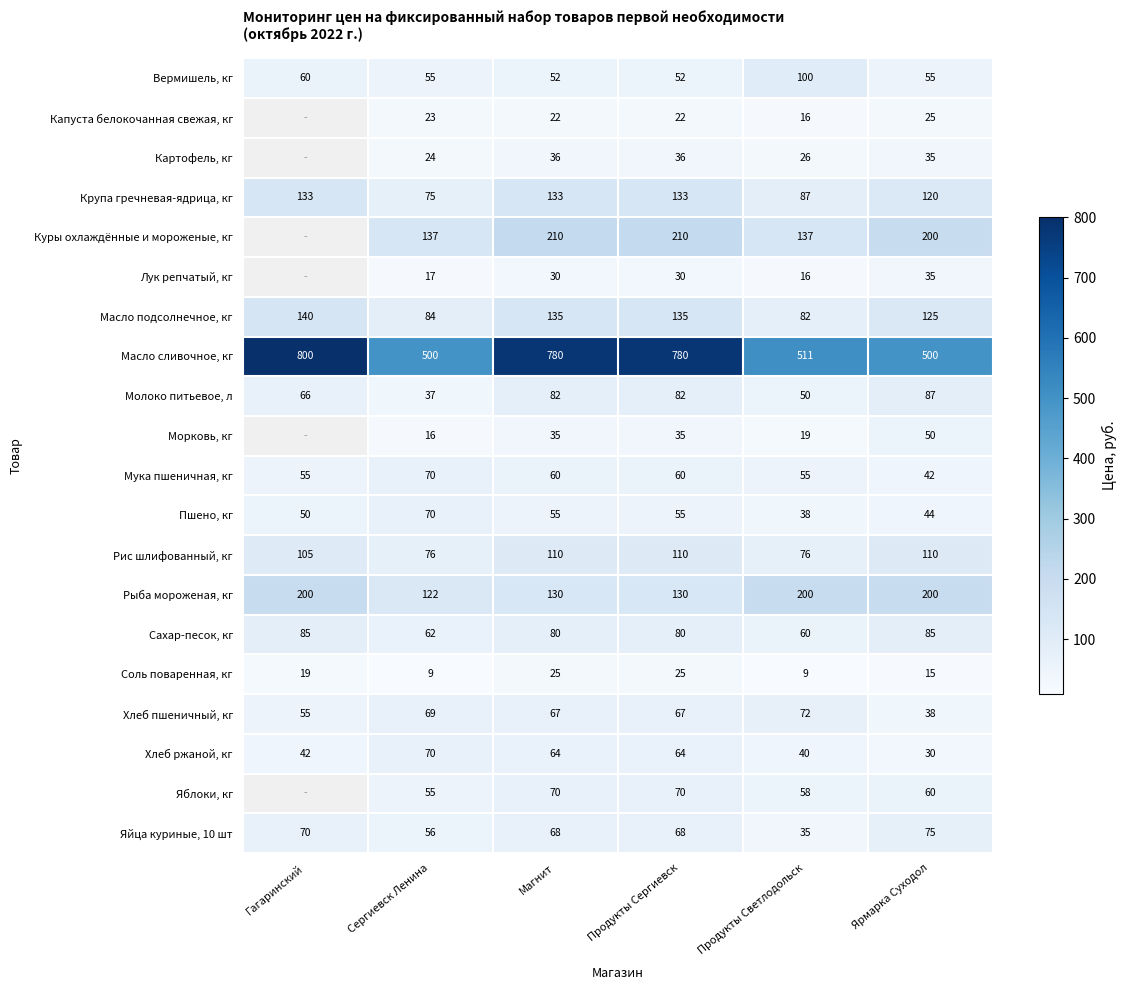

Which series changed the most between Продукты Светлодольск and Ярмарка Суходол?

Куры охлаждённые и мороженые, кг